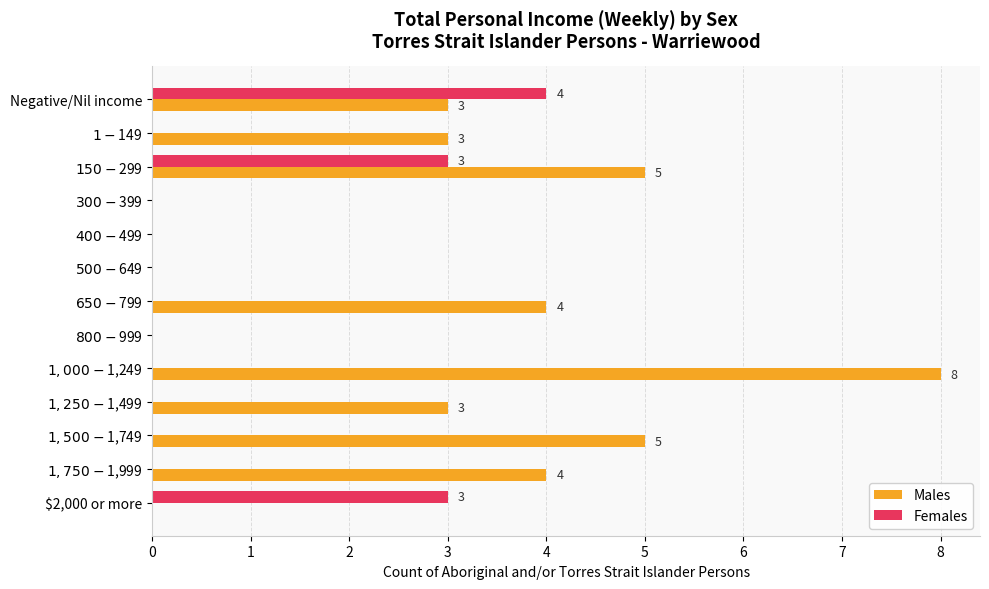

What is the greatest value displayed?

8